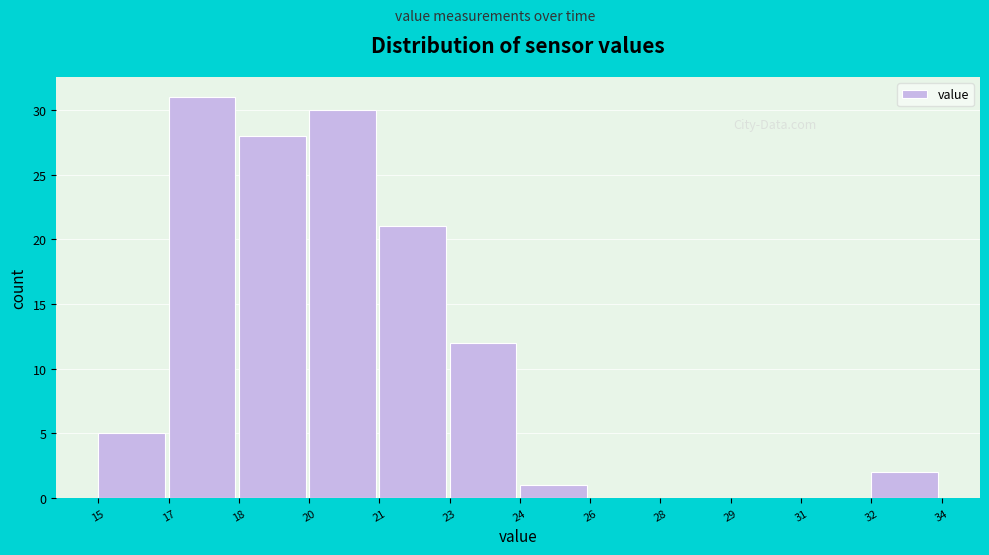

Reading left to right, what are all the values shown in this chart?

15=5	17=31	18=28	20=30	21=21	23=12	24=1	26=0	28=0	29=0	31=0	32=2